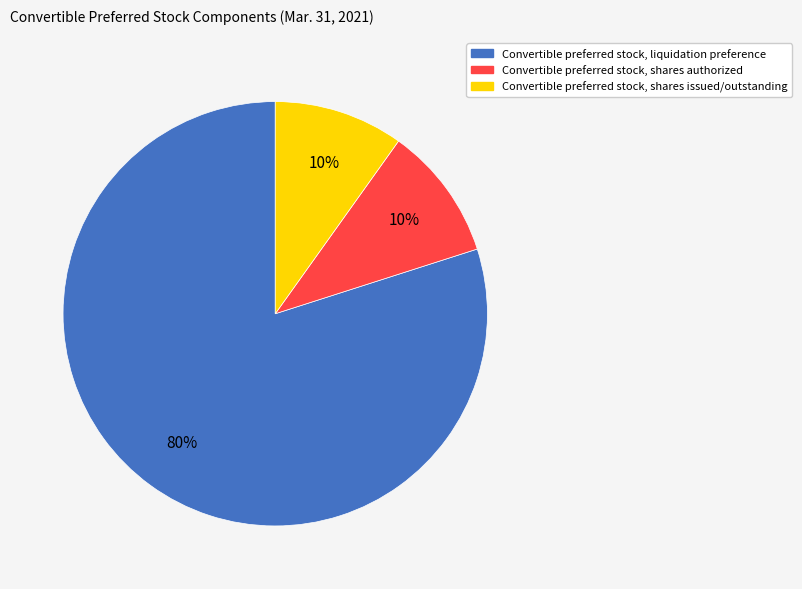

Which slice represents more than half of the pie?

Convertible preferred stock, liquidation preference